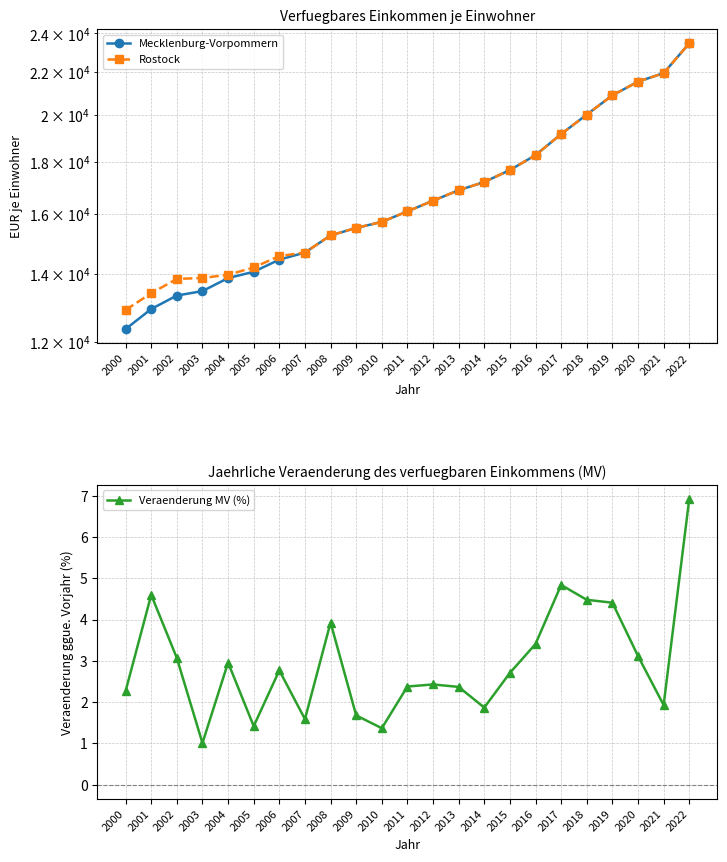

What is the sum of the Veraenderung MV (%) values at 2000 and 2002?

5.3